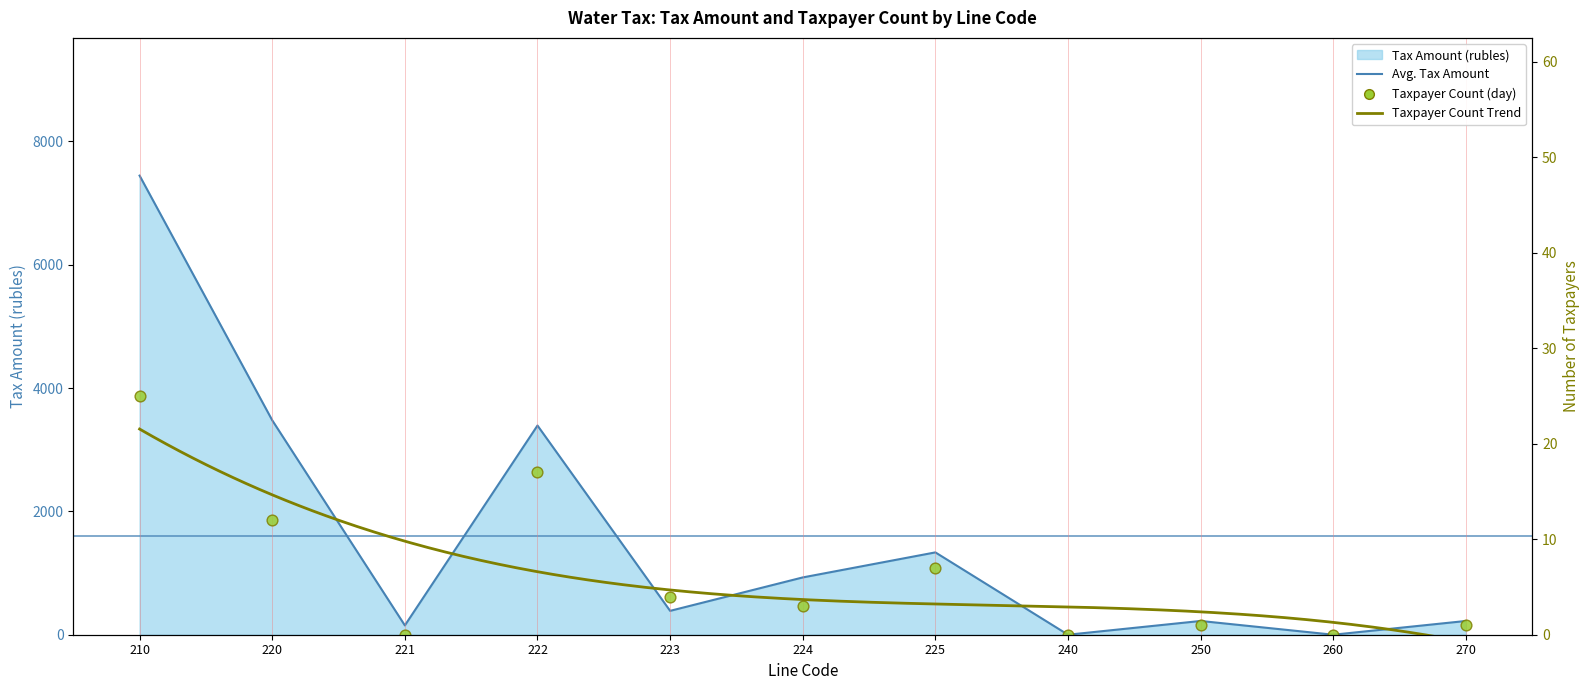

Which series reaches the minimum Y coordinate?

Tax Amount (rubles)